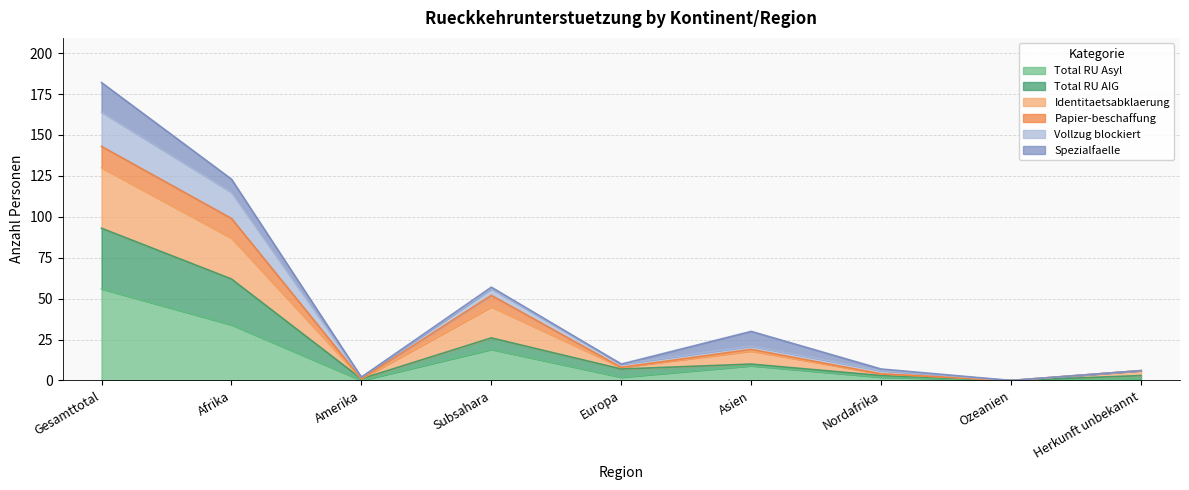

What position from the right is Asien?

4